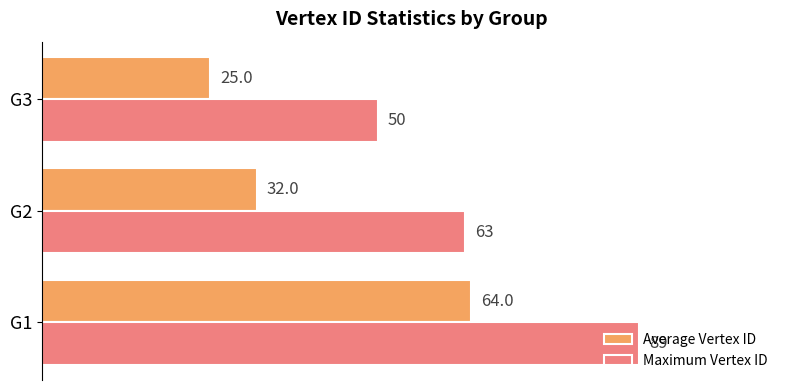

List the series in order of their overall mean, highest first.

Maximum Vertex ID, Average Vertex ID